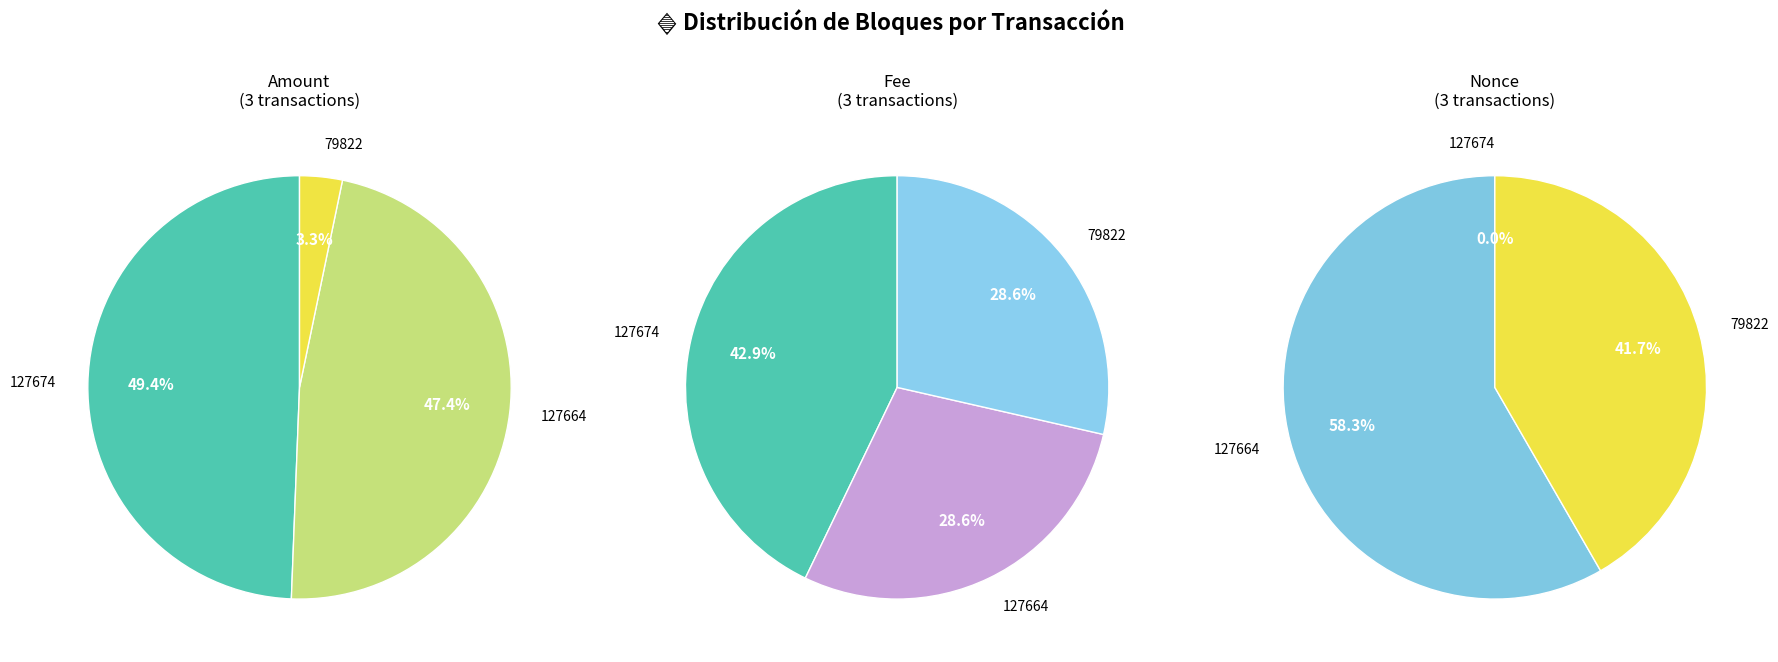

Combined, do 79822 and 127664 account for over 50%?

Yes